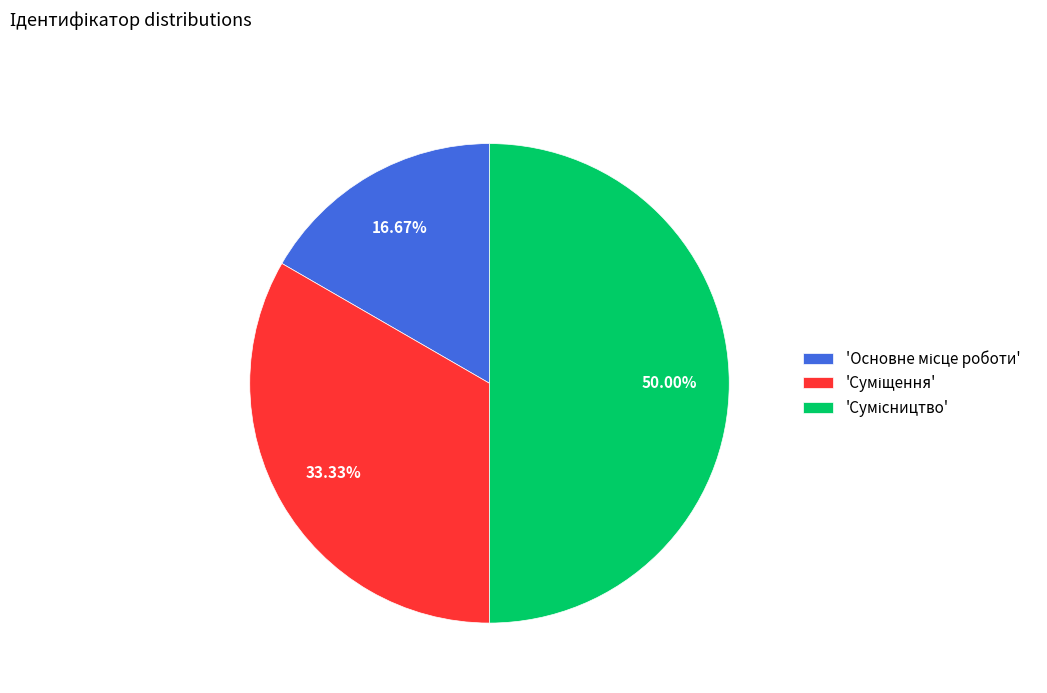

To the nearest percent, what is the difference between the largest and smallest slice percentages?

33%